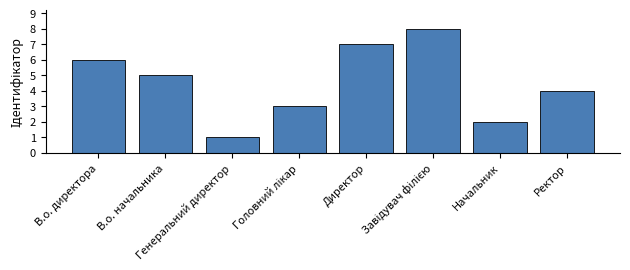

What is the maximum value shown in the chart?

8